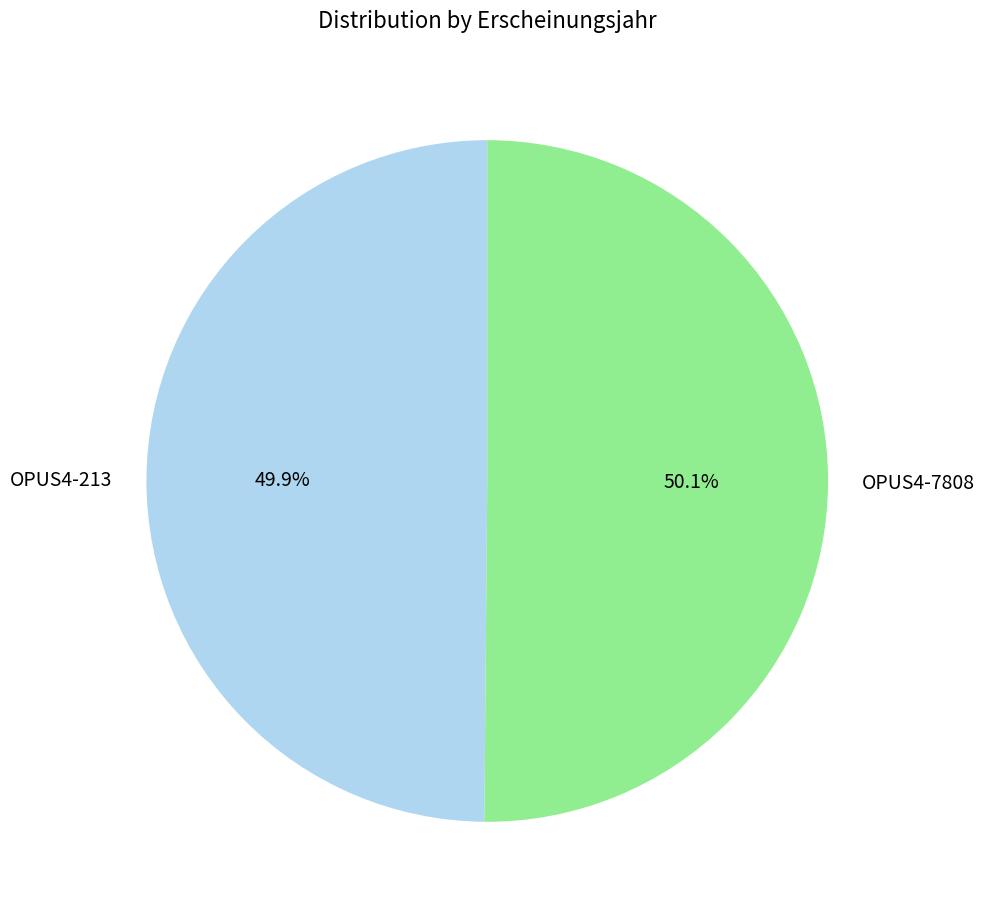

How much of the chart is everything except OPUS4-213?

50.1%